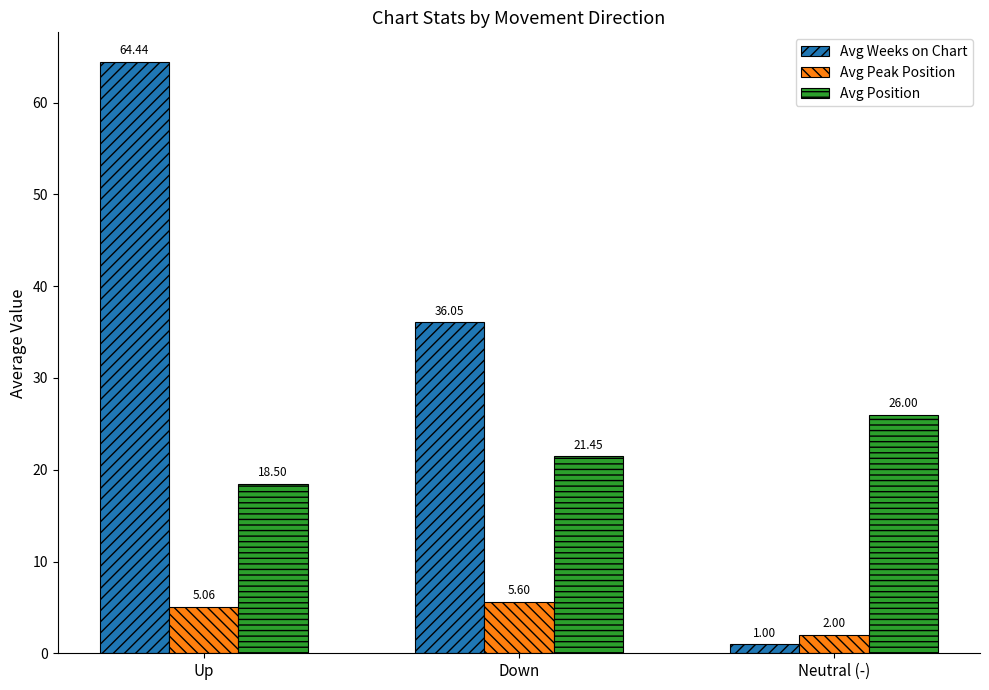

What is the difference between the maximum and minimum values in the Avg Position series?

7.5